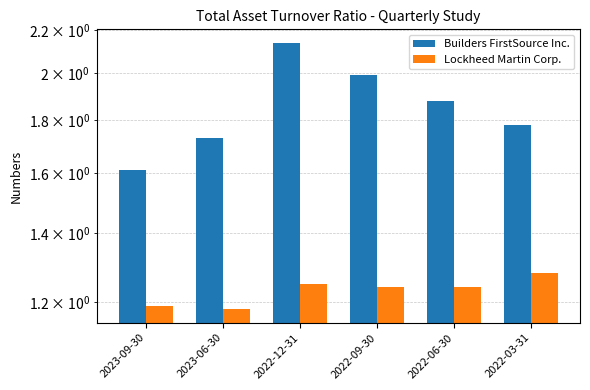

Which series has the widest spread of values?

Builders FirstSource Inc.